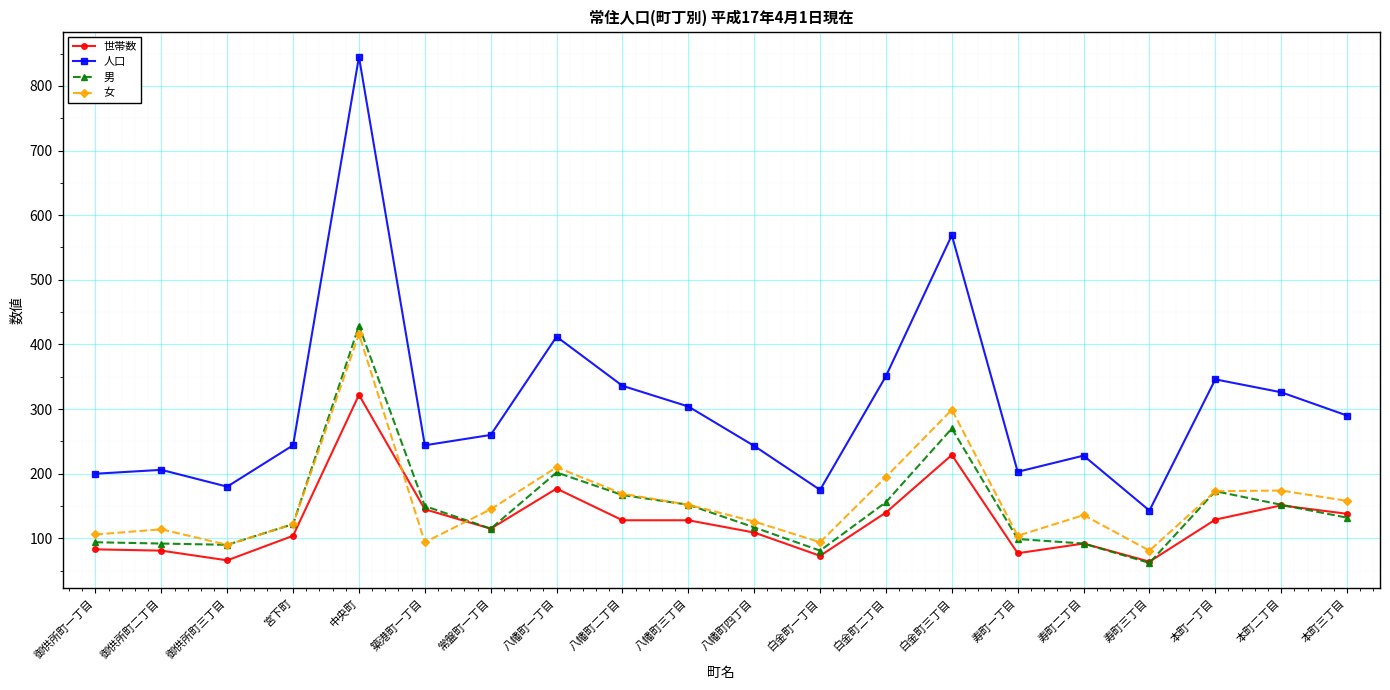

What is the difference between the highest and lowest values at 本町二丁目?

175